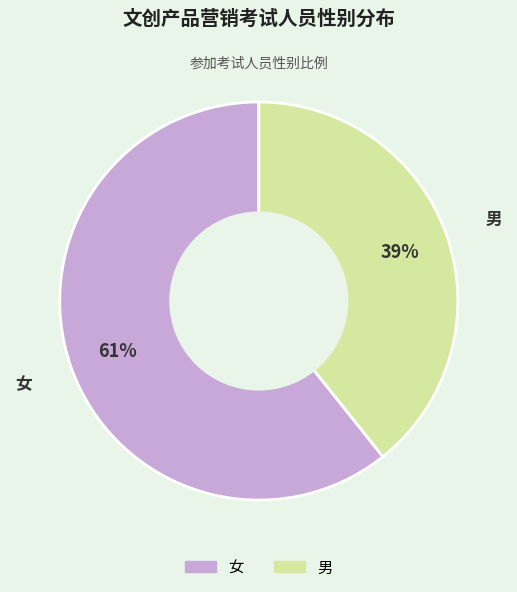

The 女 slice represents 61% of the pie. True or false?

True